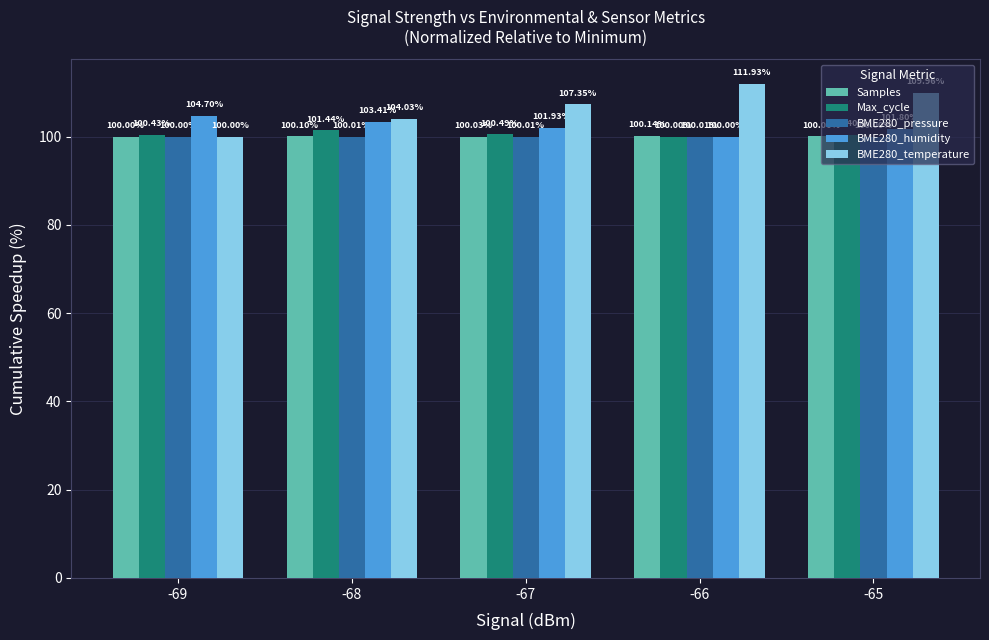

How many bars are there in total?

25